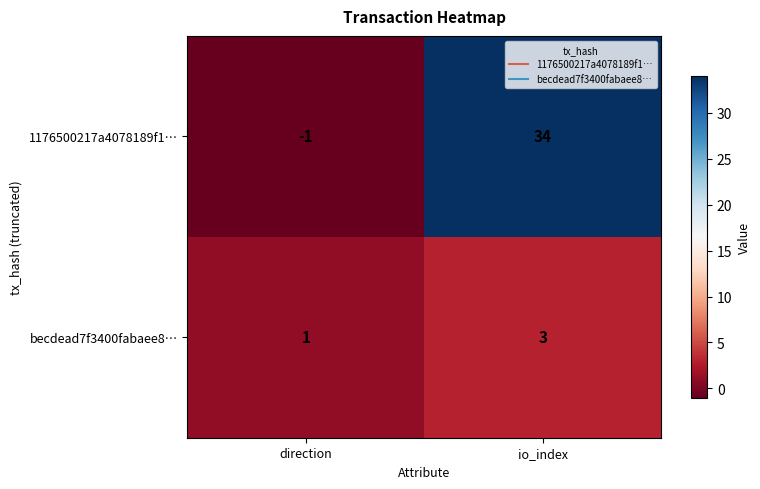

What is the maximum value shown in the chart?

34